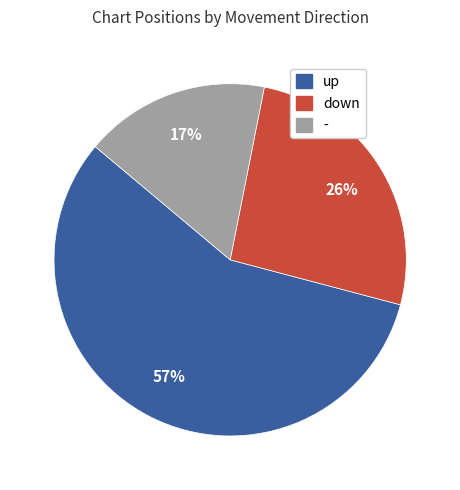

What is the smallest slice in the pie chart?

-